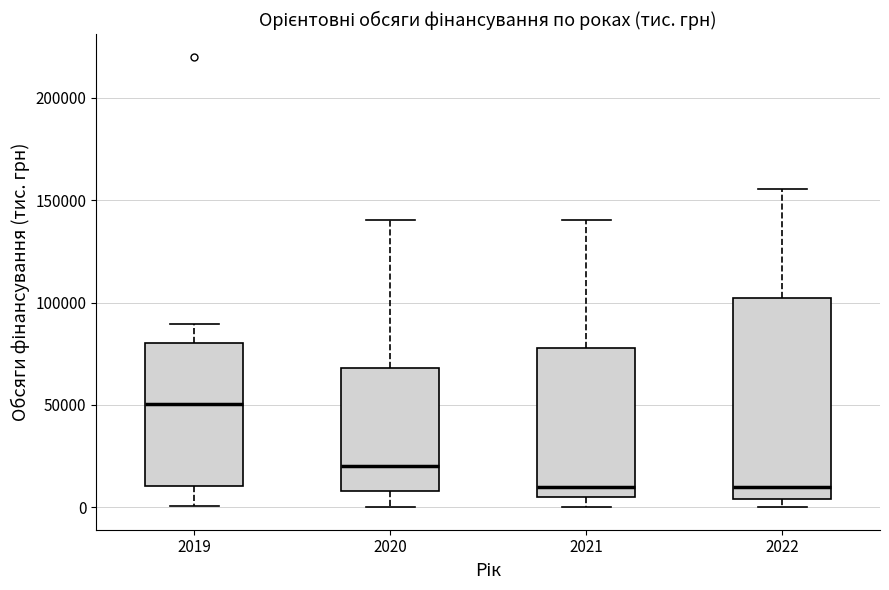

Which box is the tallest, from its lower edge to its upper edge?

2022